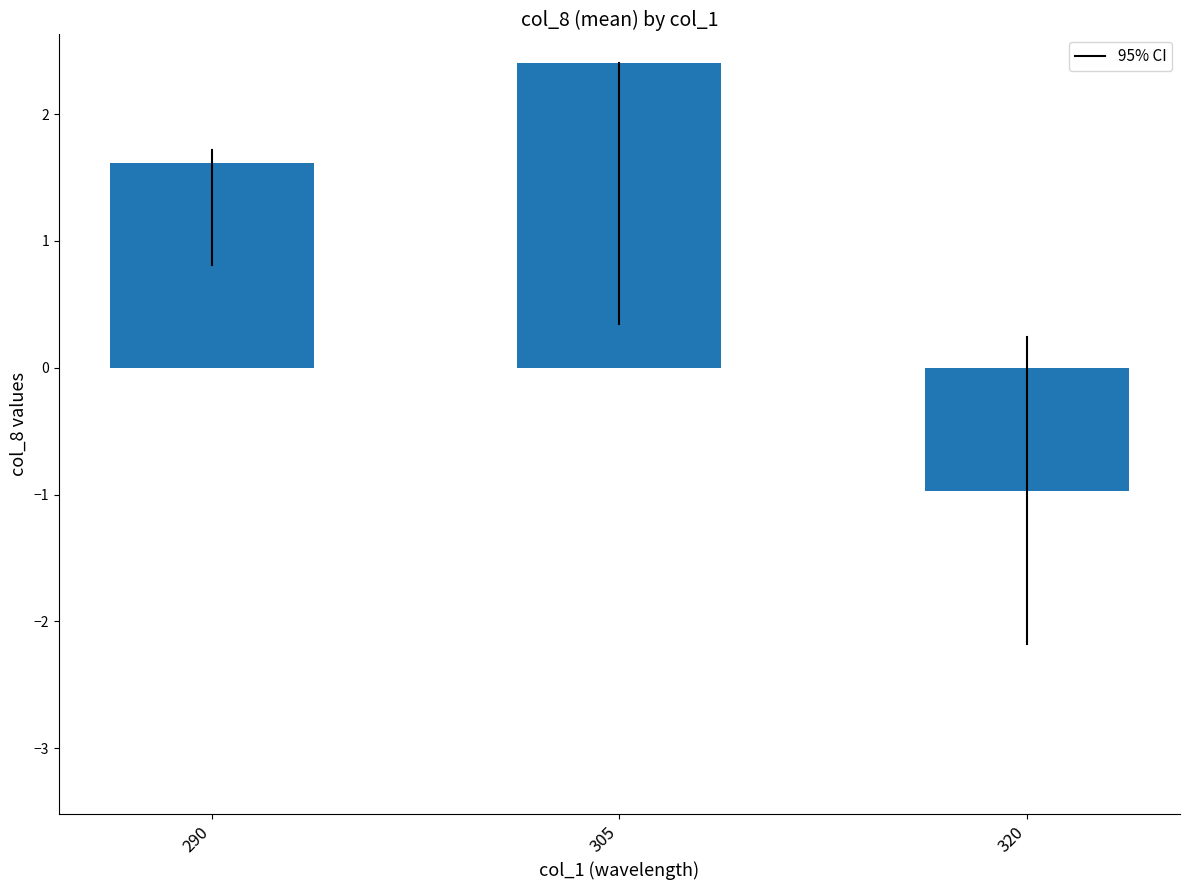

List the labels in order of value, largest first.

305, 290, 320